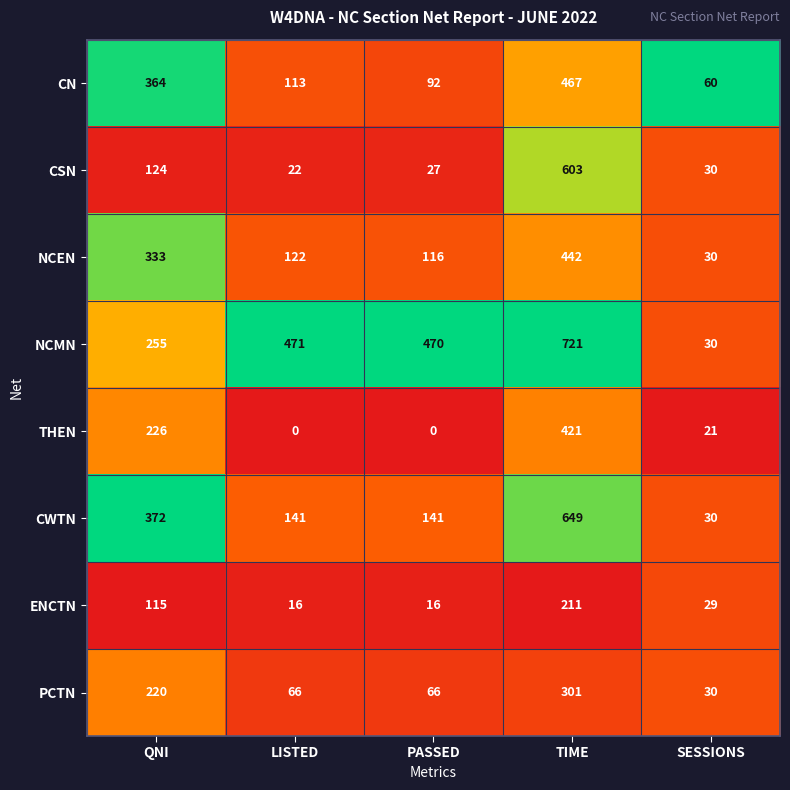

How many distinct data groups are displayed?

8